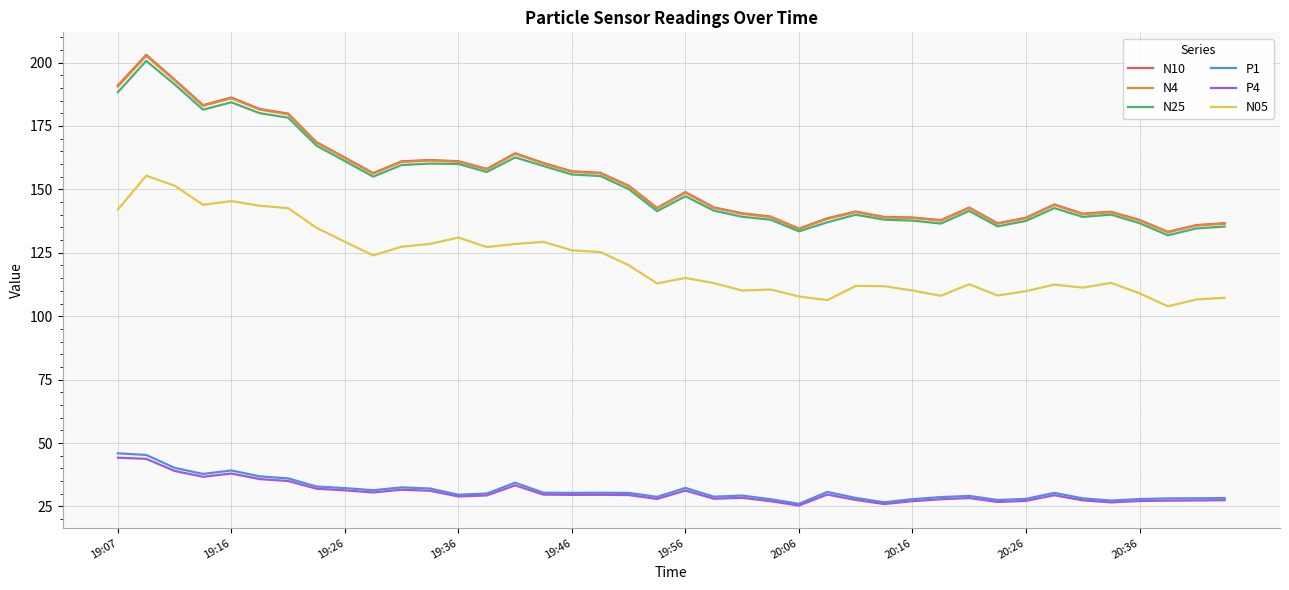

What is the smallest value displayed?

25.4